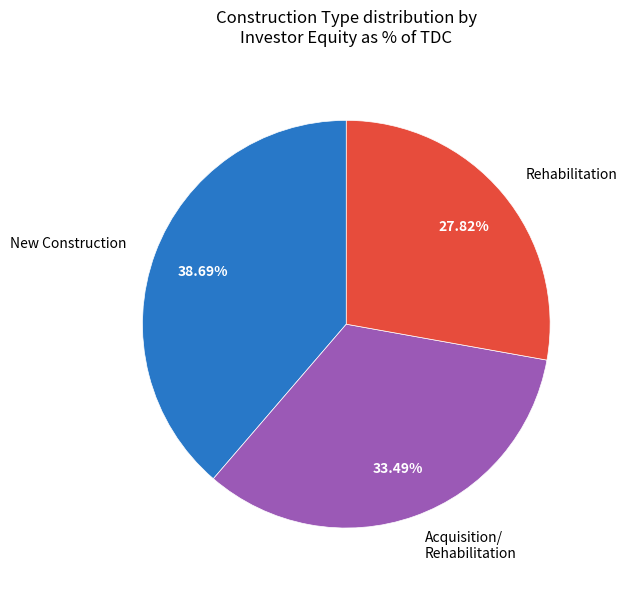

What is the largest slice in the pie chart?

New Construction